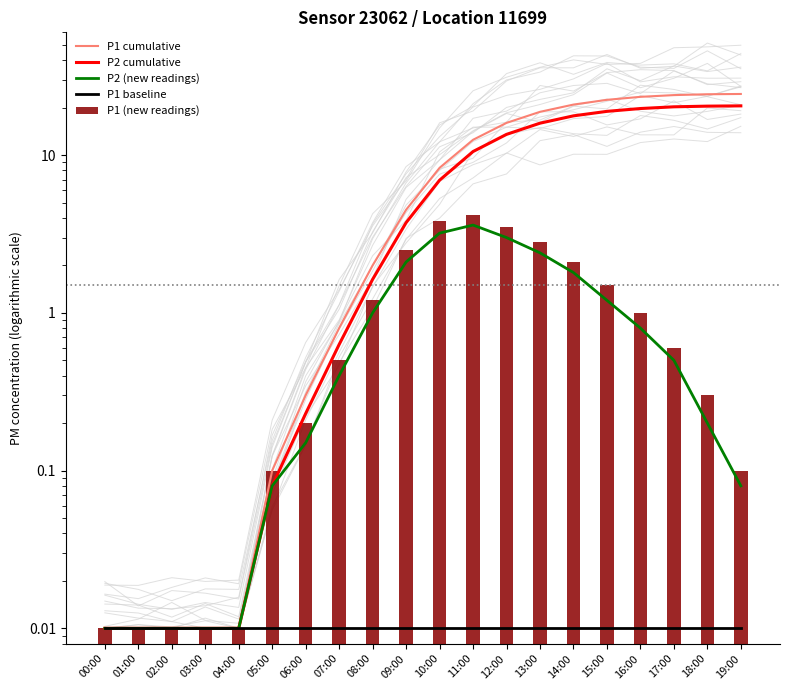

How many groups of bars are there?

20